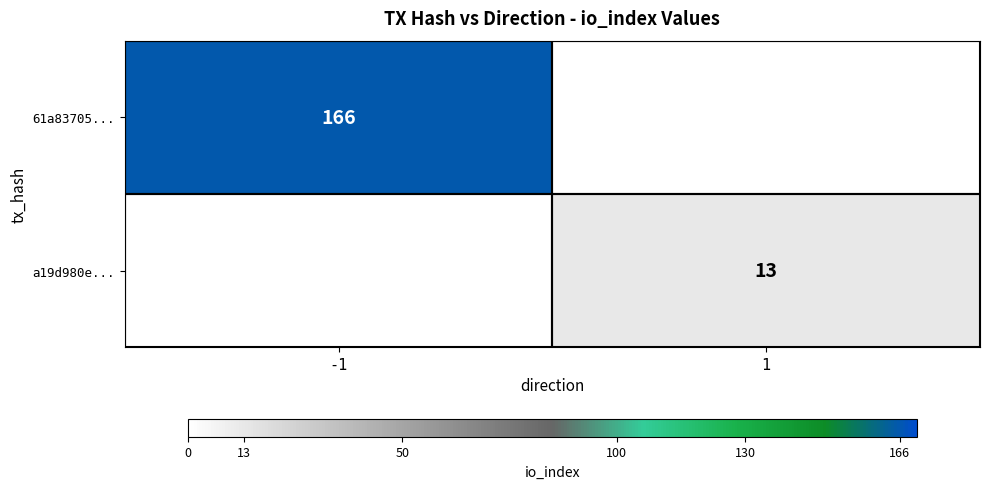

The value of 61a83705... at -1 is 166. True or false?

True